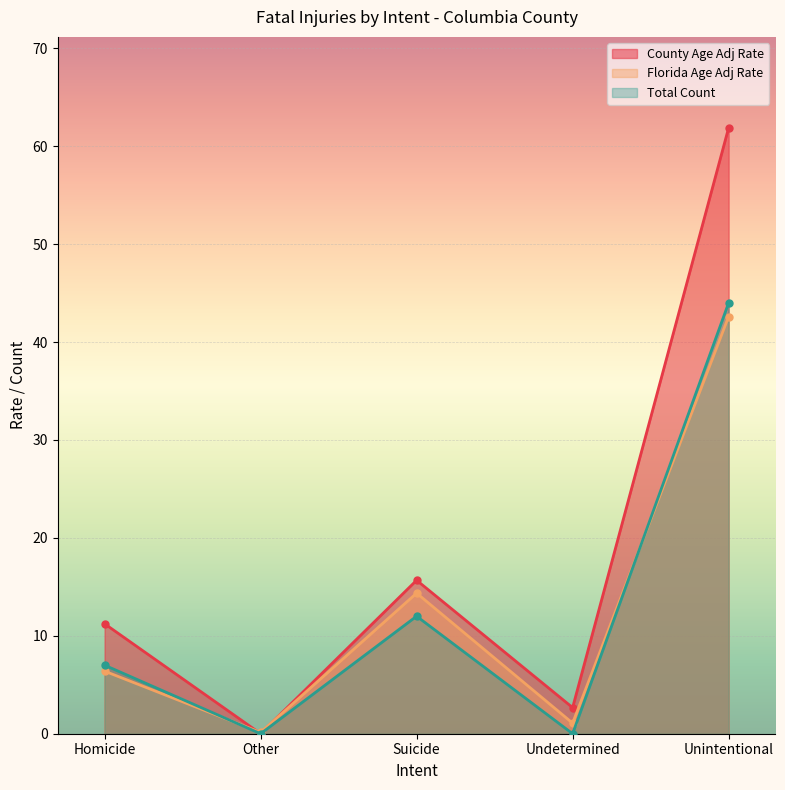

At which label is Total Count closest to 22?

Suicide